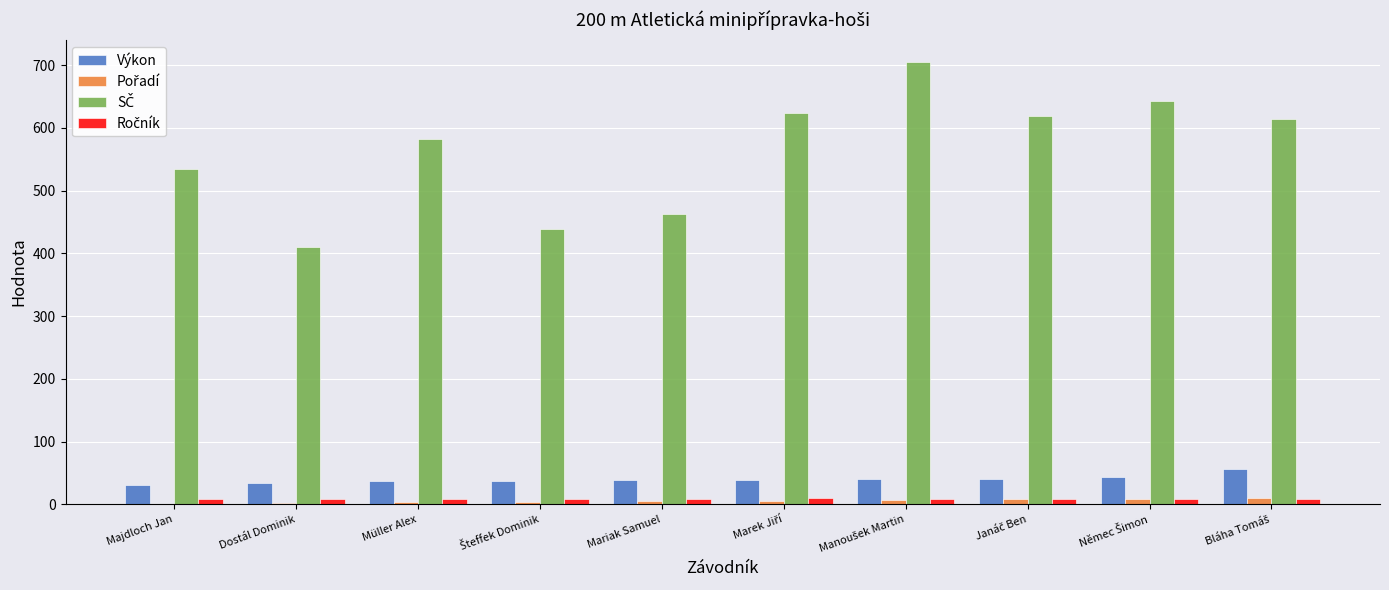

What is the greatest value displayed?

705.0